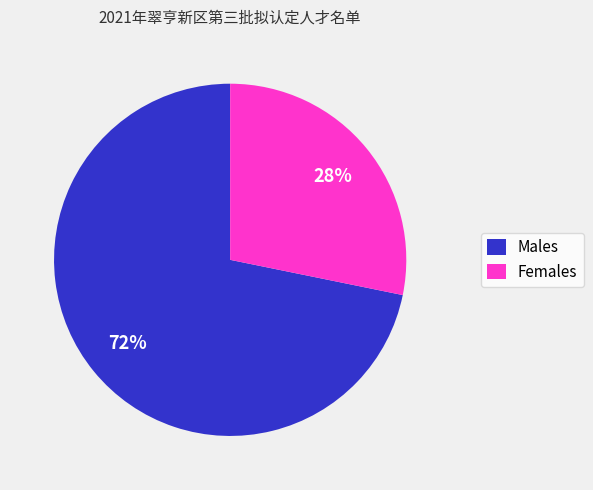

To the nearest percent, what is the average slice percentage?

50%